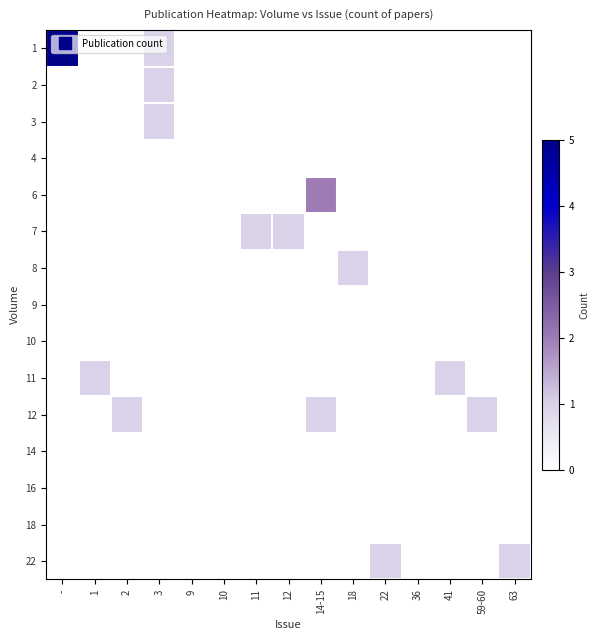

What is the minimum value shown in the chart?

1.0